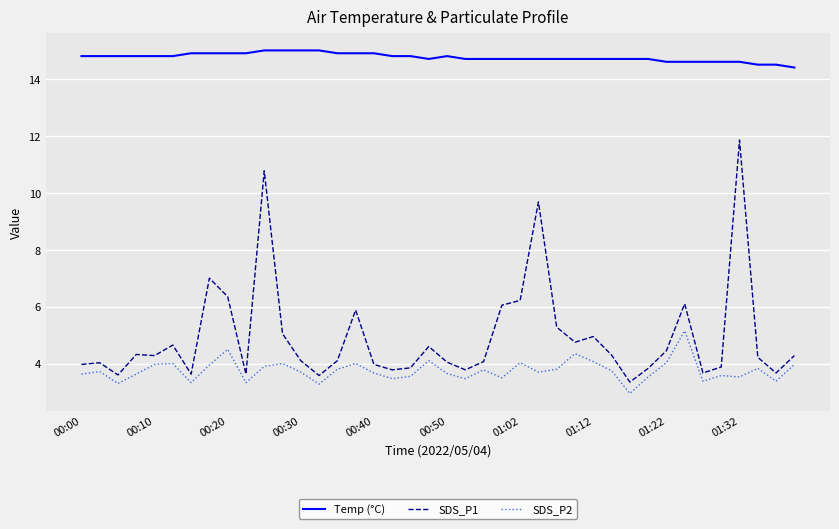

True or false: SDS_P1 and Temp (°C) cross at least once.

False